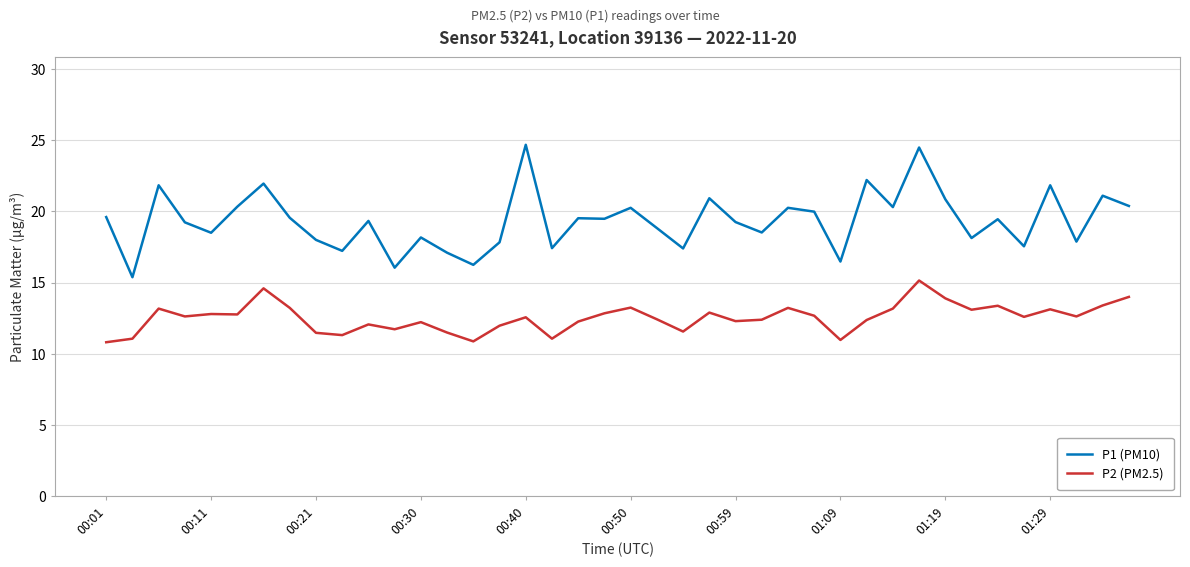

True or false: P1 (PM10) and P2 (PM2.5) intersect in this chart.

False